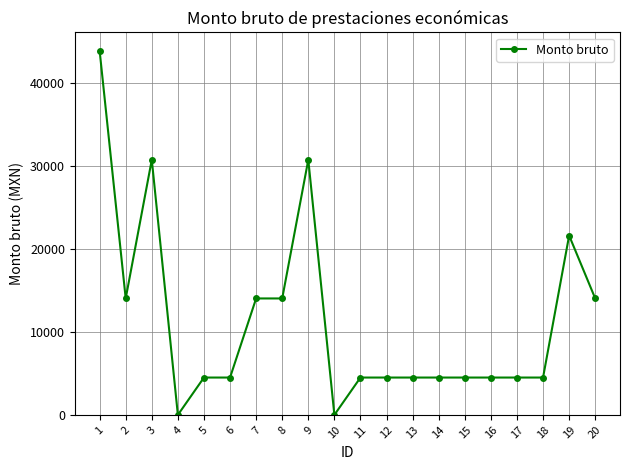

What is the change in value from 1 to 8?

-29825.0